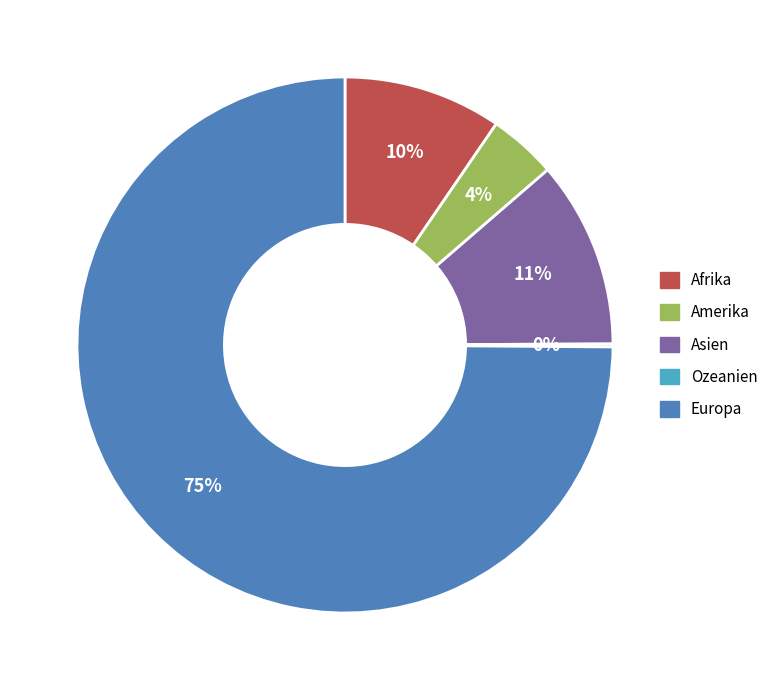

What is the largest slice in the pie chart?

Europa